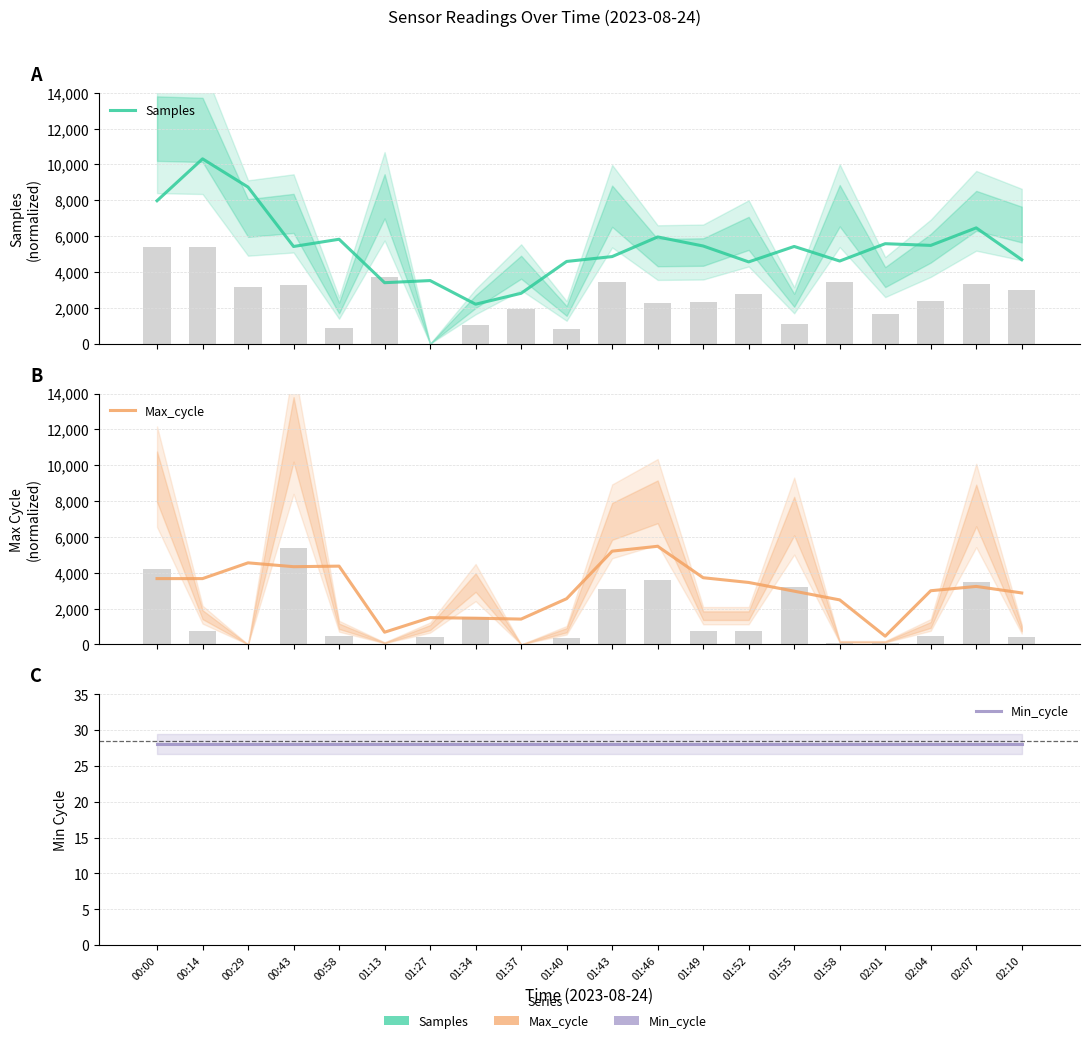

What is the total value across all series at 00:00?

11678.6